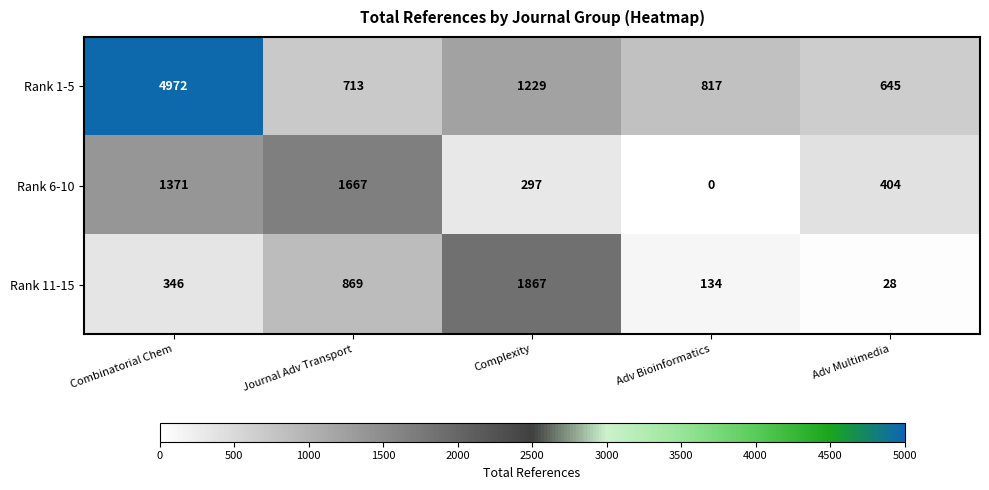

Which category has the lowest value across all series?

Adv Bioinformatics